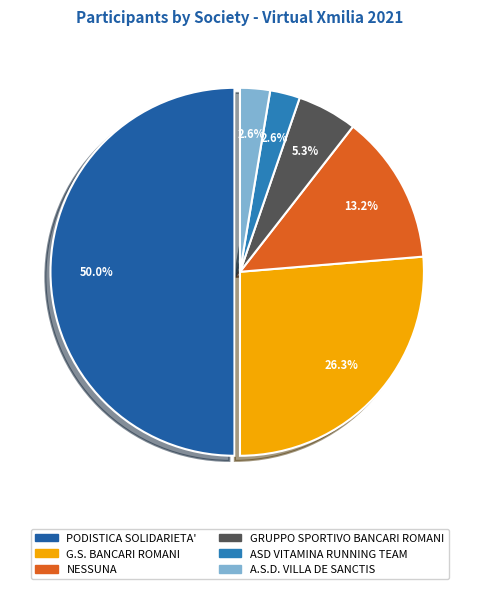

Does G.S. BANCARI ROMANI represent more than half of the total?

No